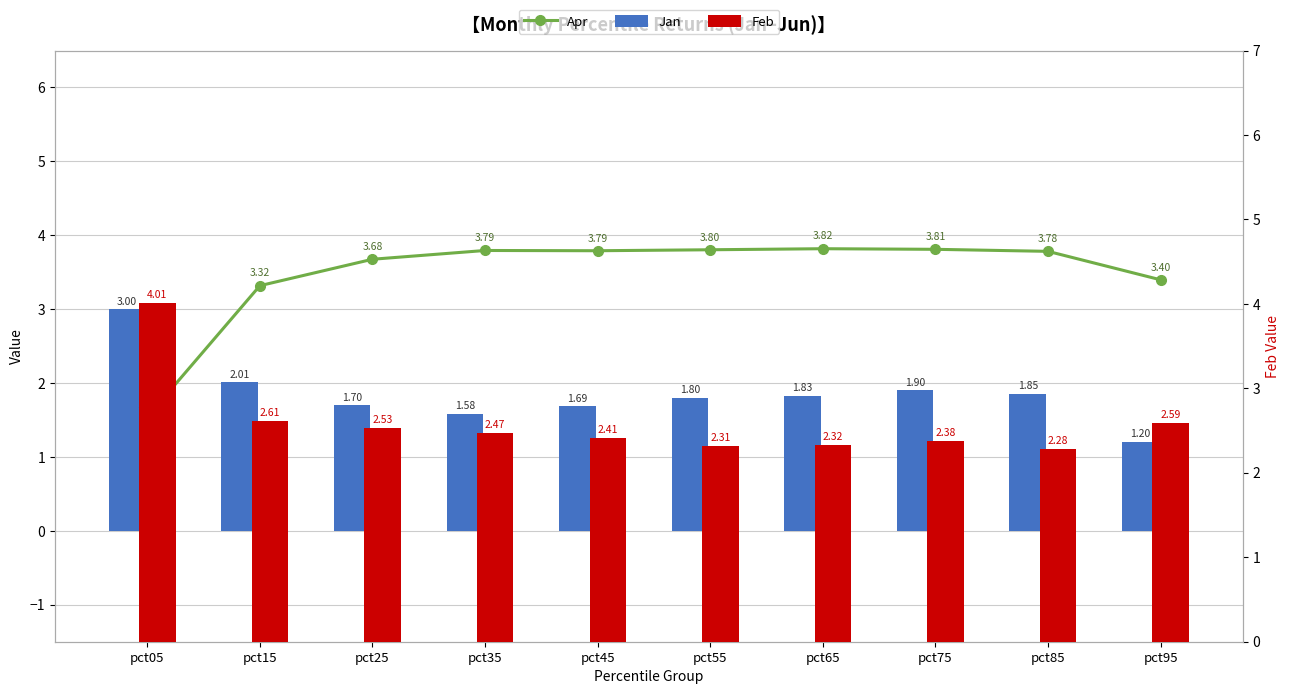

Reading left to right, list all the values displayed in this chart.

Apr: pct05=1.5	pct15=3.3	pct25=3.7	pct35=3.8	pct45=3.8	pct55=3.8	pct65=3.8	pct75=3.8	pct85=3.8	pct95=3.4
Jan: pct05=3.0	pct15=2.0	pct25=1.7	pct35=1.6	pct45=1.7	pct55=1.8	pct65=1.8	pct75=1.9	pct85=1.9	pct95=1.2
Feb: pct05=4.0	pct15=2.6	pct25=2.5	pct35=2.5	pct45=2.4	pct55=2.3	pct65=2.3	pct75=2.4	pct85=2.3	pct95=2.6